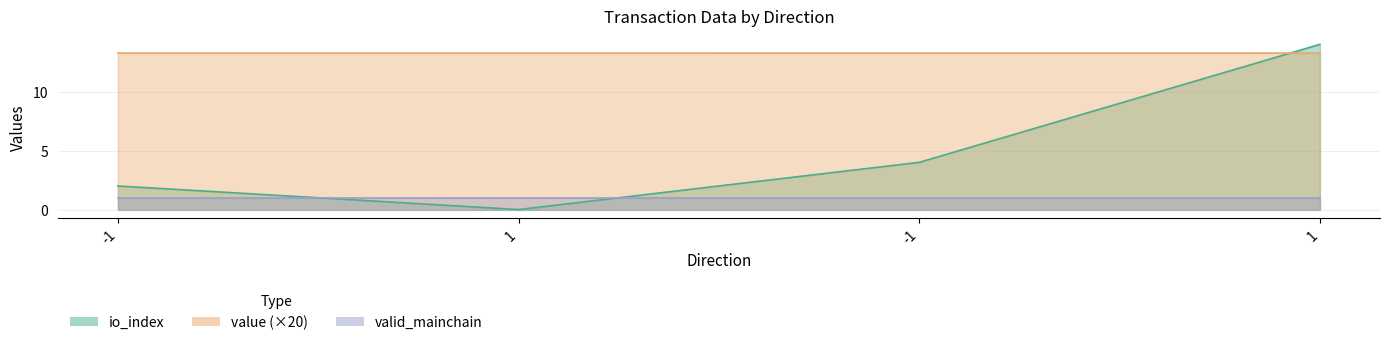

What is the label of the 4th point from the left?

1